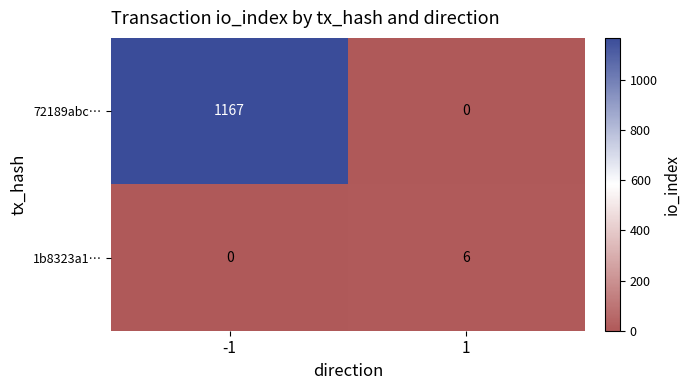

The value of 1b8323a1… at -1 is 2. True or false?

False